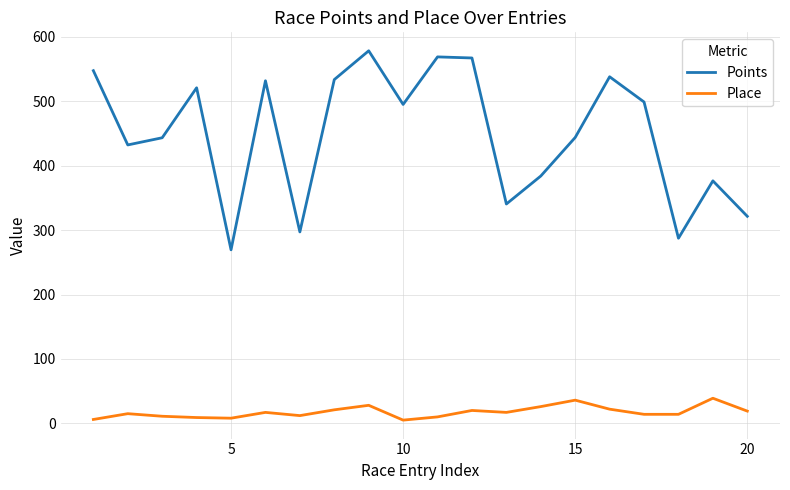

Which series has the largest range (max minus min)?

Points